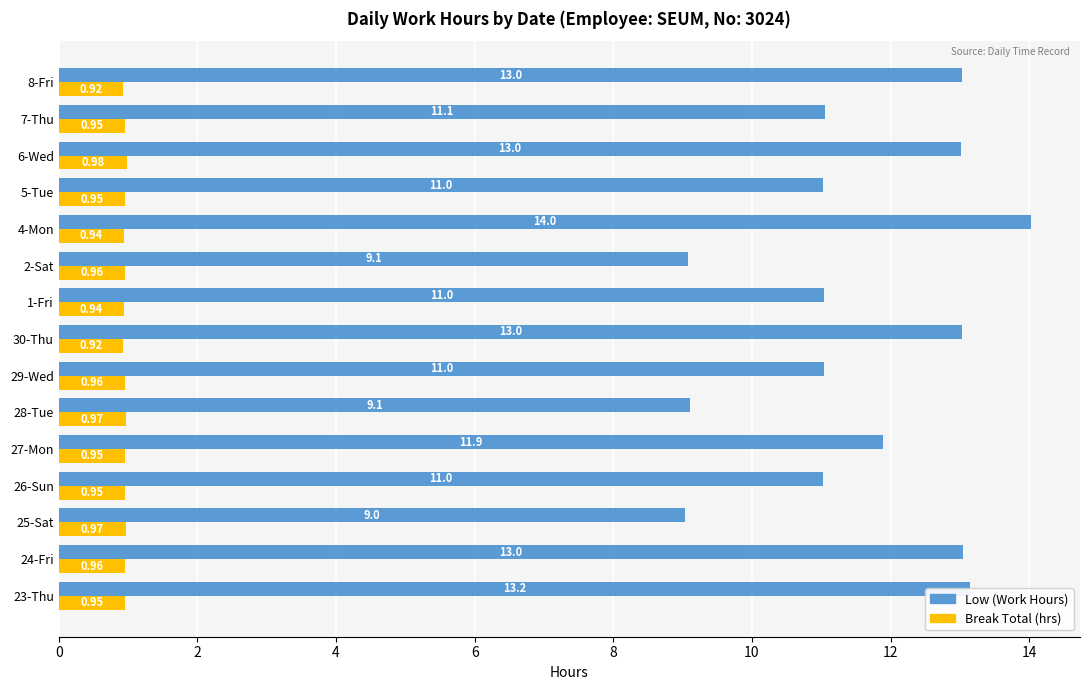

Is the value of Break Total (hrs) at 24-Fri greater than the value of Low (Work Hours) at 6-Wed?

No